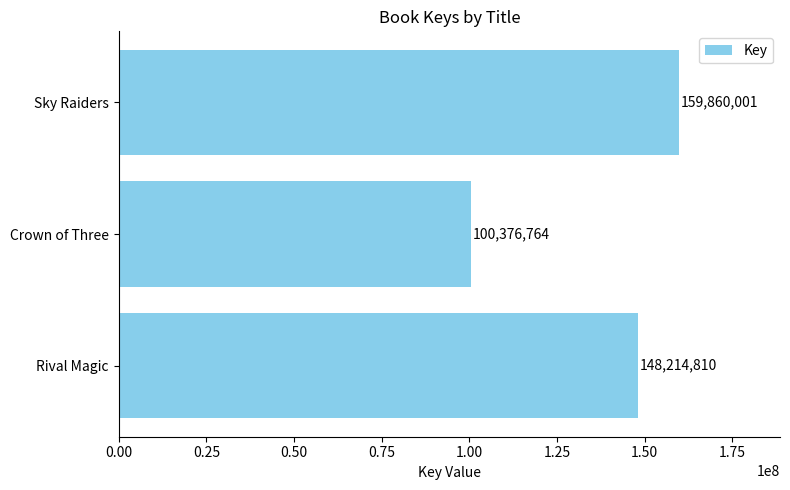

Reading bottom to top, list all the values displayed in this chart.

148214810	100376764	159860001